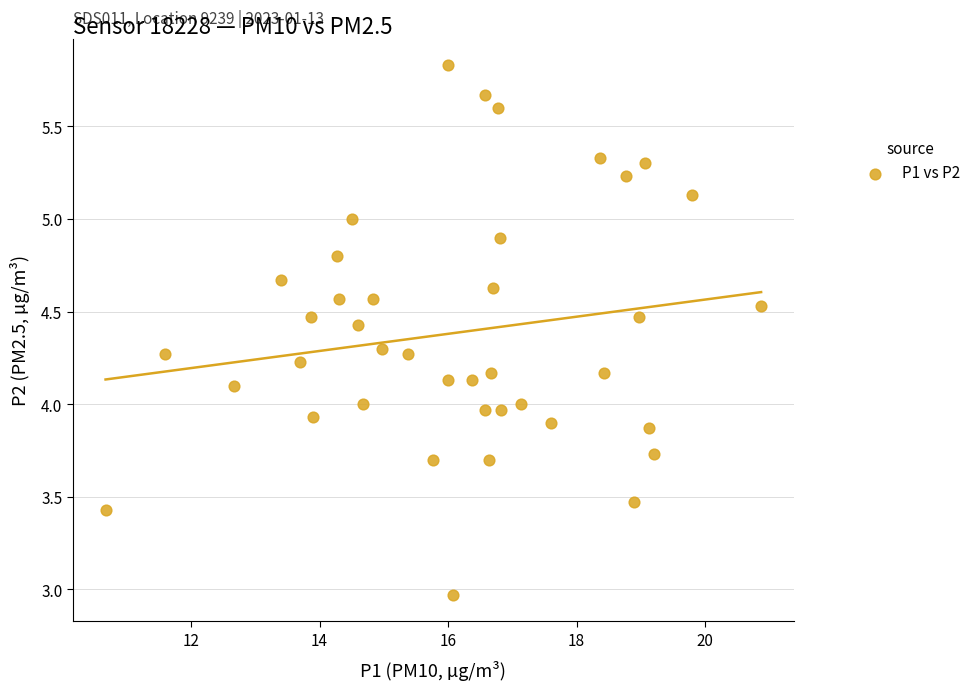

What is the range of X values (max minus min)?

10.2